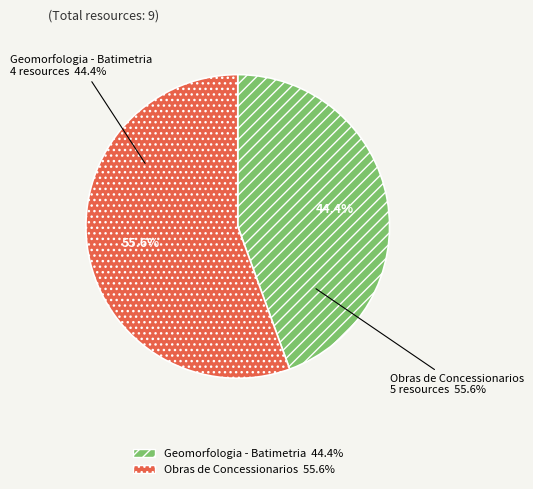

What portion of the pie excludes Obras de Concessionarios?

44.4%